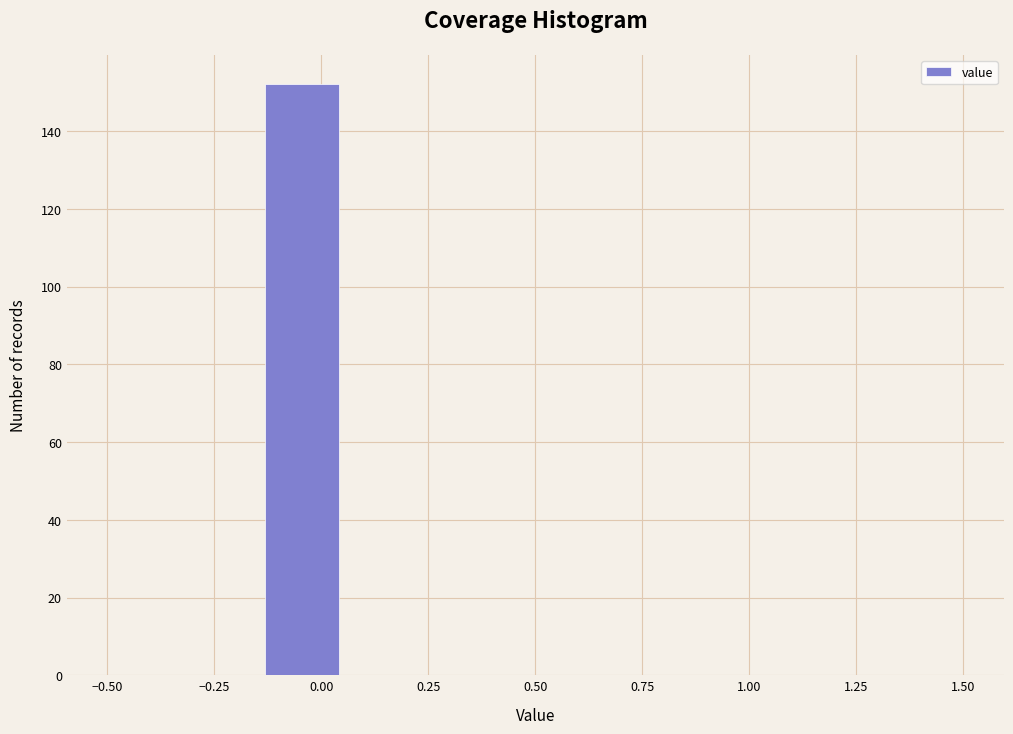

Read against the x-axis, roughly where is the centre of the tallest bar?

-0.05